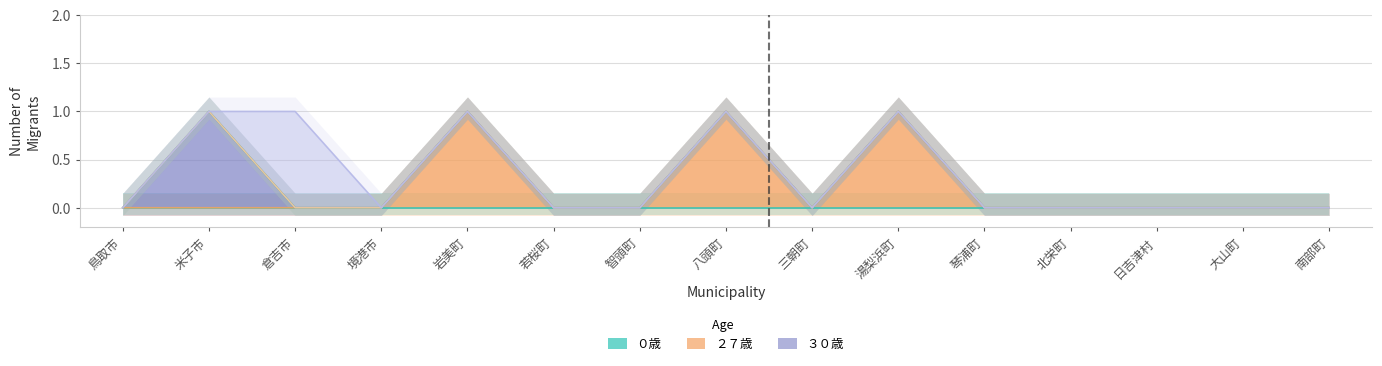

List the labels in order of ２７歳 value, largest first.

岩美町, 八頭町, 湯梨浜町, 鳥取市, 米子市, 倉吉市, 境港市, 若桜町, 智頭町, 三朝町, 琴浦町, 北栄町, 日吉津村, 大山町, 南部町